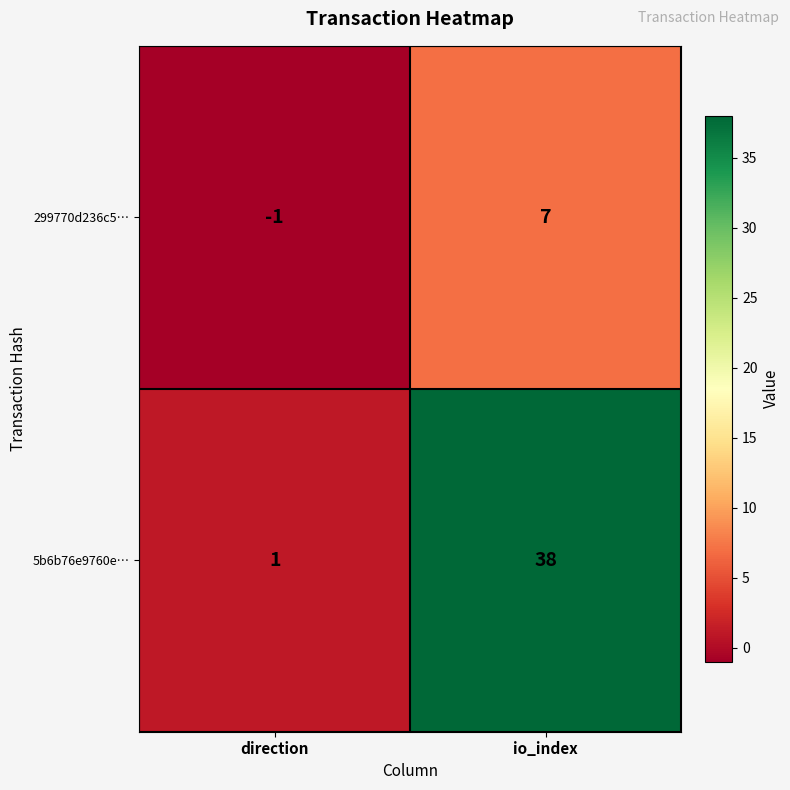

List the series in order of their overall mean, highest first.

5b6b76e9760e…, 299770d236c5…